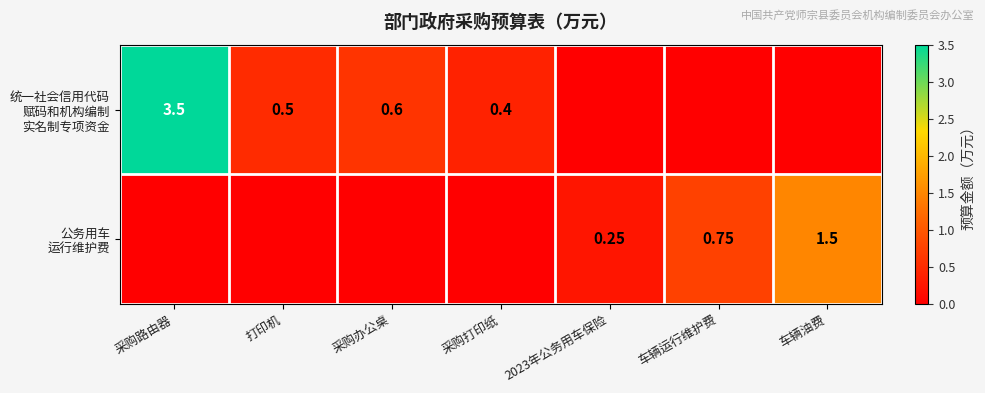

Rank the series at 采购打印纸 from lowest to highest value.

公务用车 运行维护费, 统一社会信用代码 赋码和机构编制 实名制专项资金